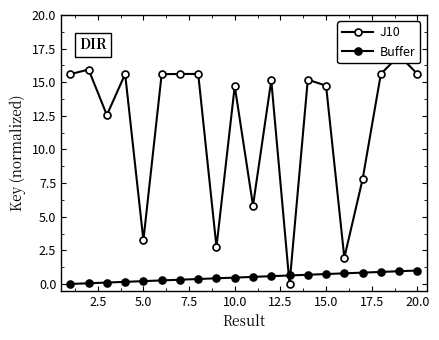

The Buffer series shows 0.5 at 20.0. True or false?

False